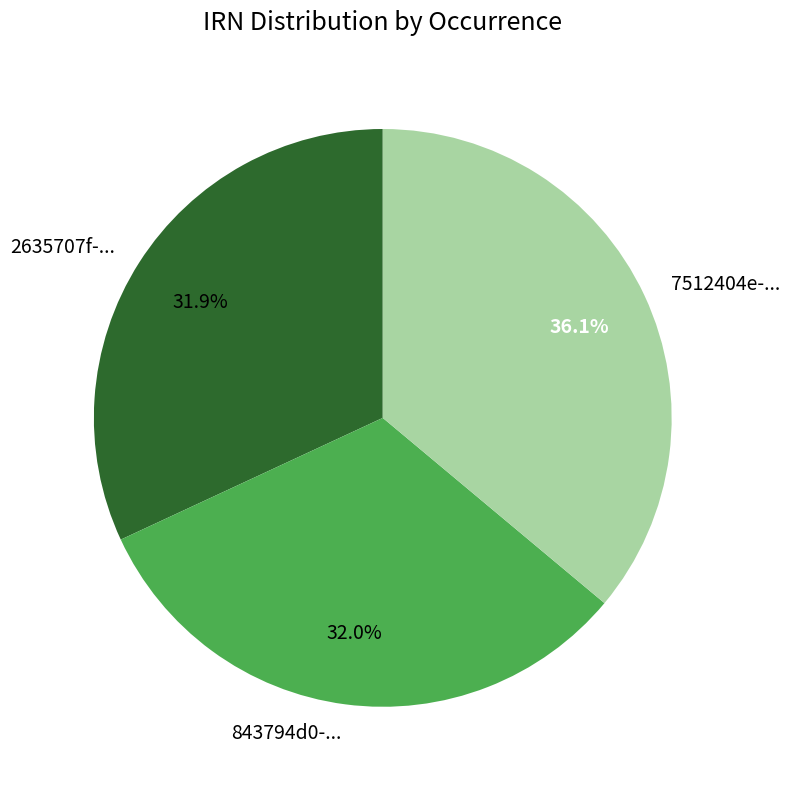

How many segments does this pie chart have?

3